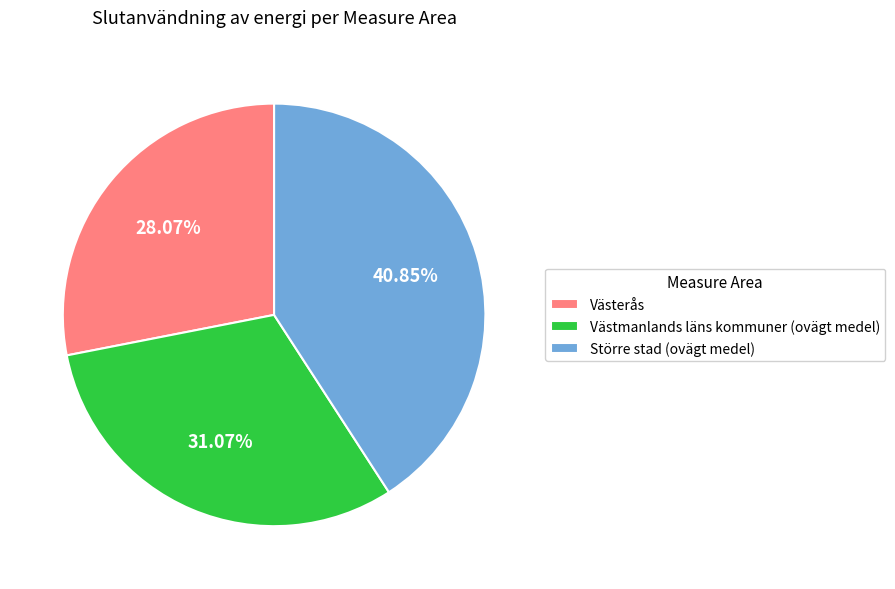

What percentage do Större stad (ovägt medel) and Västmanlands läns kommuner (ovägt medel) together represent?

71.9%